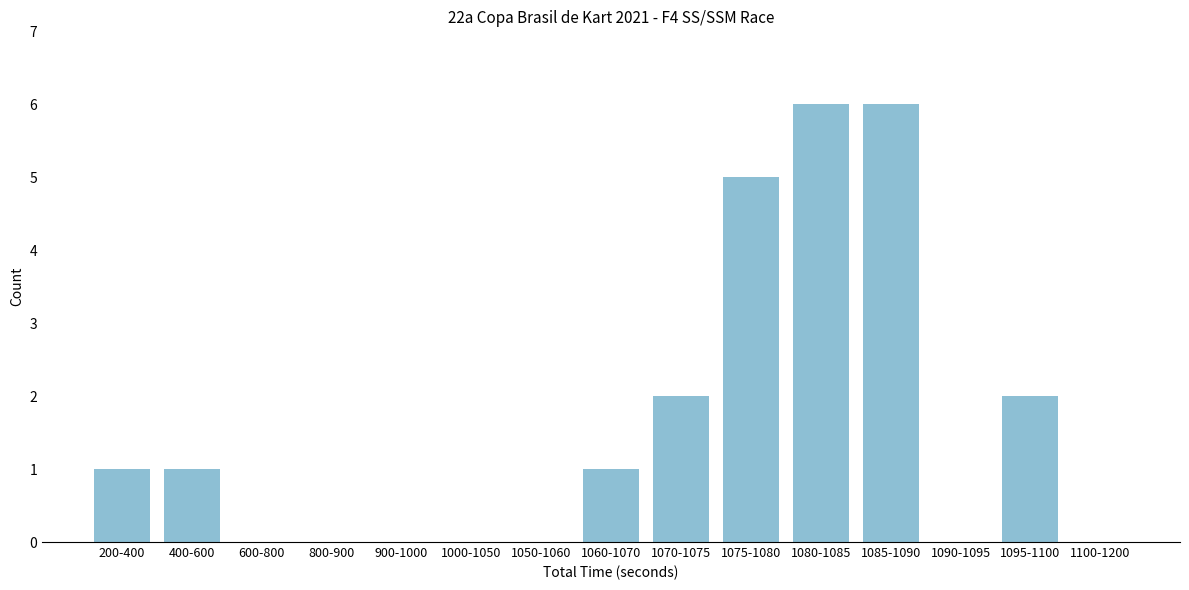

Reading left to right, extract all data points from this chart.

200-400=1	400-600=1	600-800=0	800-900=0	900-1000=0	1000-1050=0	1050-1060=0	1060-1070=1	1070-1075=2	1075-1080=5	1080-1085=6	1085-1090=6	1090-1095=0	1095-1100=2	1100-1200=0